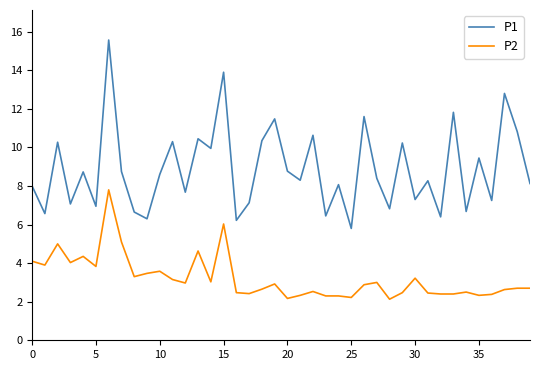

True or false: P2 and P1 intersect in this chart.

False